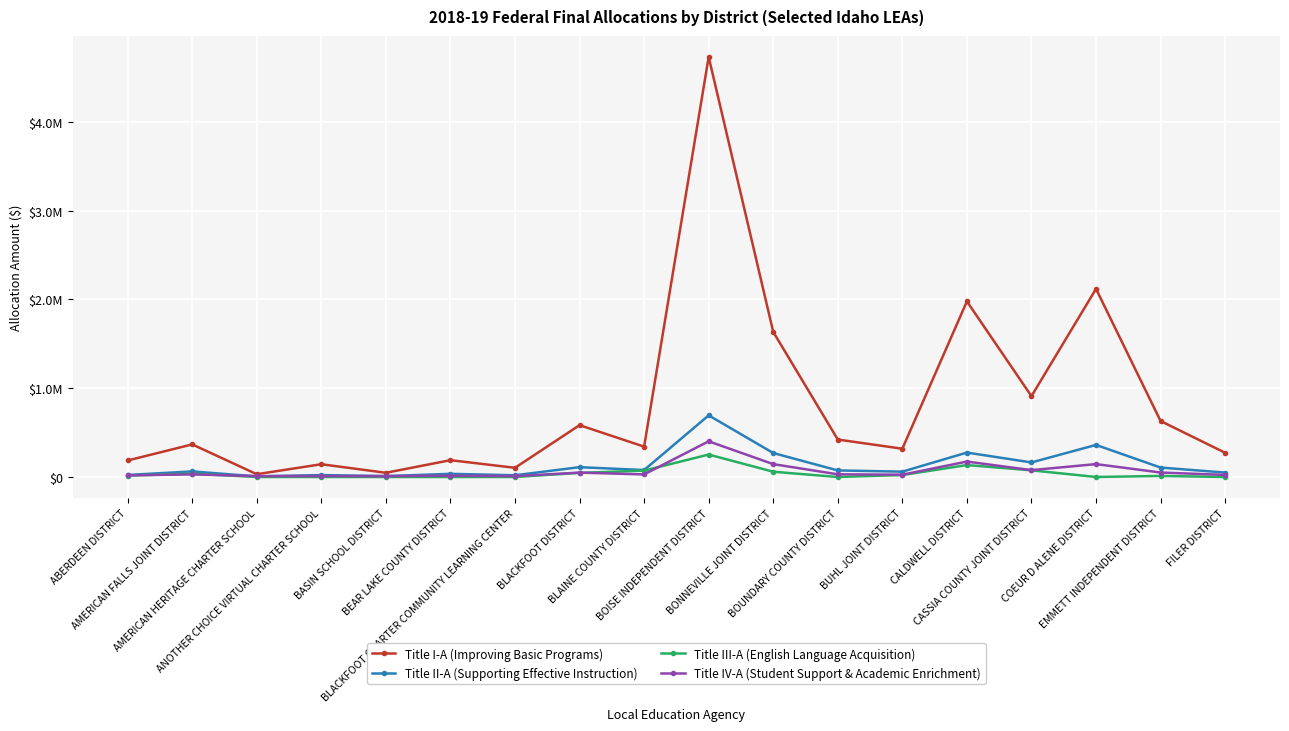

Rank the categories by Title IV-A (Student Support & Academic Enrichment) value from lowest to highest.

AMERICAN HERITAGE CHARTER SCHOOL, BASIN SCHOOL DISTRICT, BLACKFOOT CHARTER COMMUNITY LEARNING CENTER, ANOTHER CHOICE VIRTUAL CHARTER SCHOOL, BEAR LAKE COUNTY DISTRICT, ABERDEEN DISTRICT, FILER DISTRICT, BUHL JOINT DISTRICT, BLAINE COUNTY DISTRICT, AMERICAN FALLS JOINT DISTRICT, BOUNDARY COUNTY DISTRICT, BLACKFOOT DISTRICT, EMMETT INDEPENDENT DISTRICT, CASSIA COUNTY JOINT DISTRICT, BONNEVILLE JOINT DISTRICT, COEUR D ALENE DISTRICT, CALDWELL DISTRICT, BOISE INDEPENDENT DISTRICT